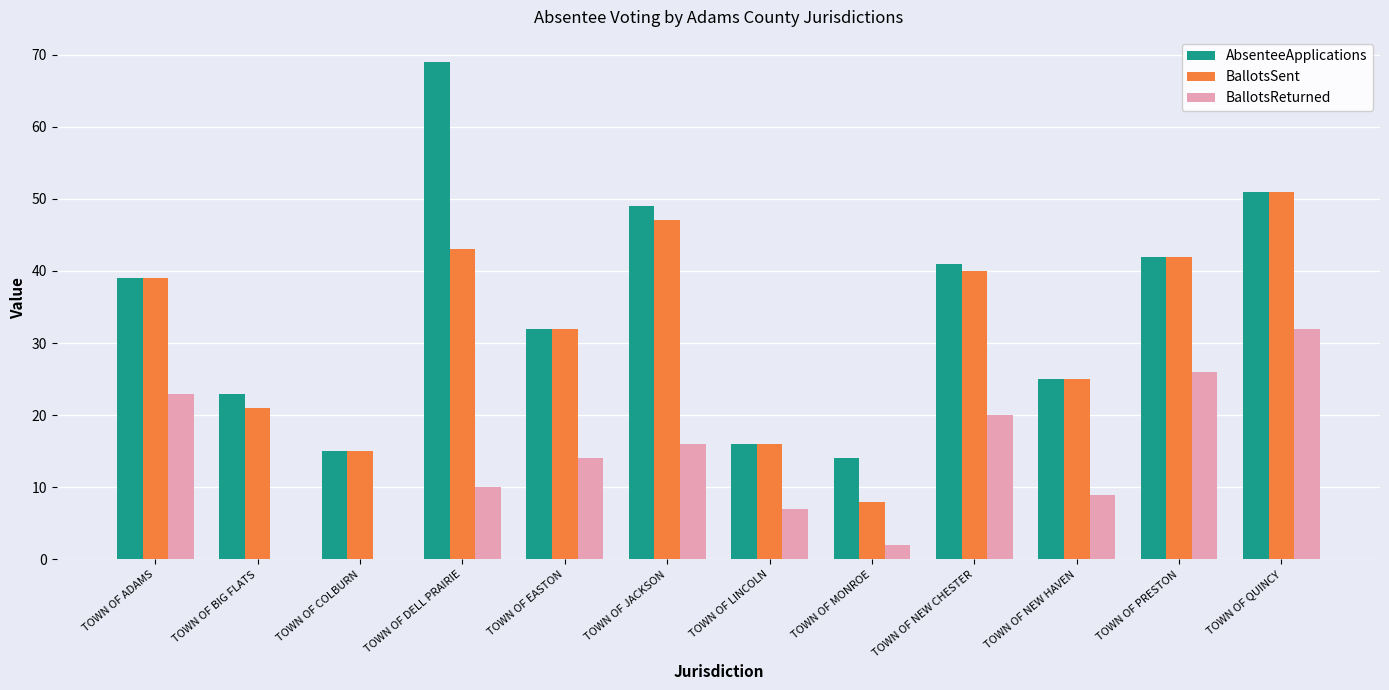

Is it true that AbsenteeApplications equals 12 at TOWN OF QUINCY?

False